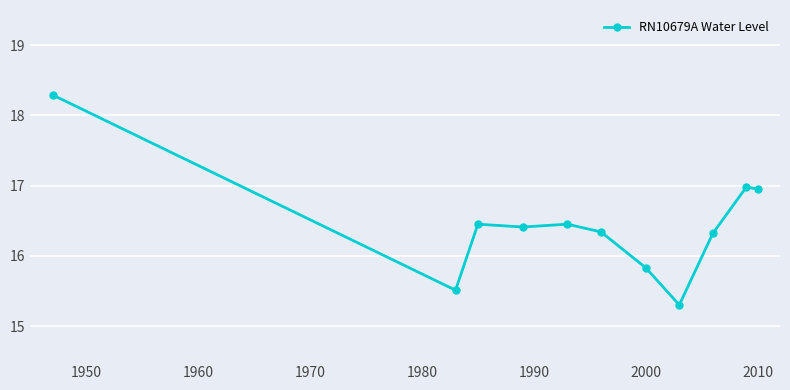

What is the smallest value displayed?

15.3